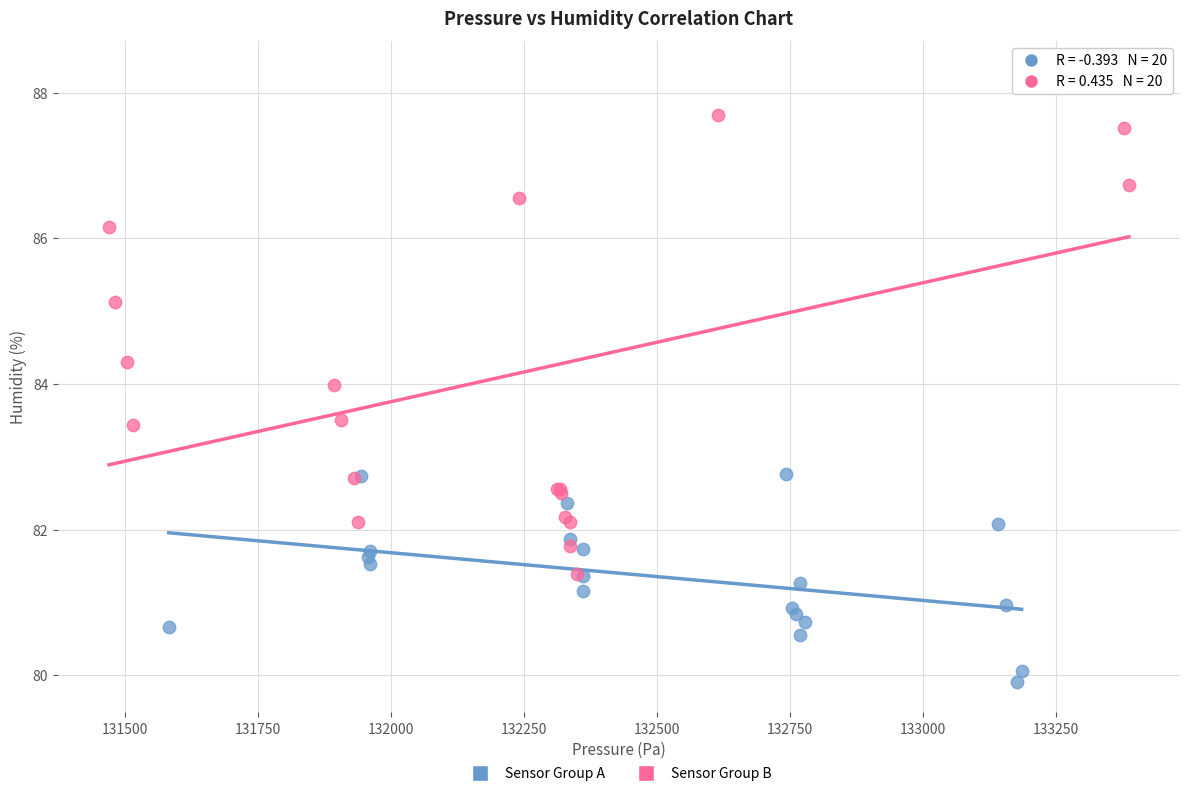

Which series contains the lowest Y value?

Sensor Group A